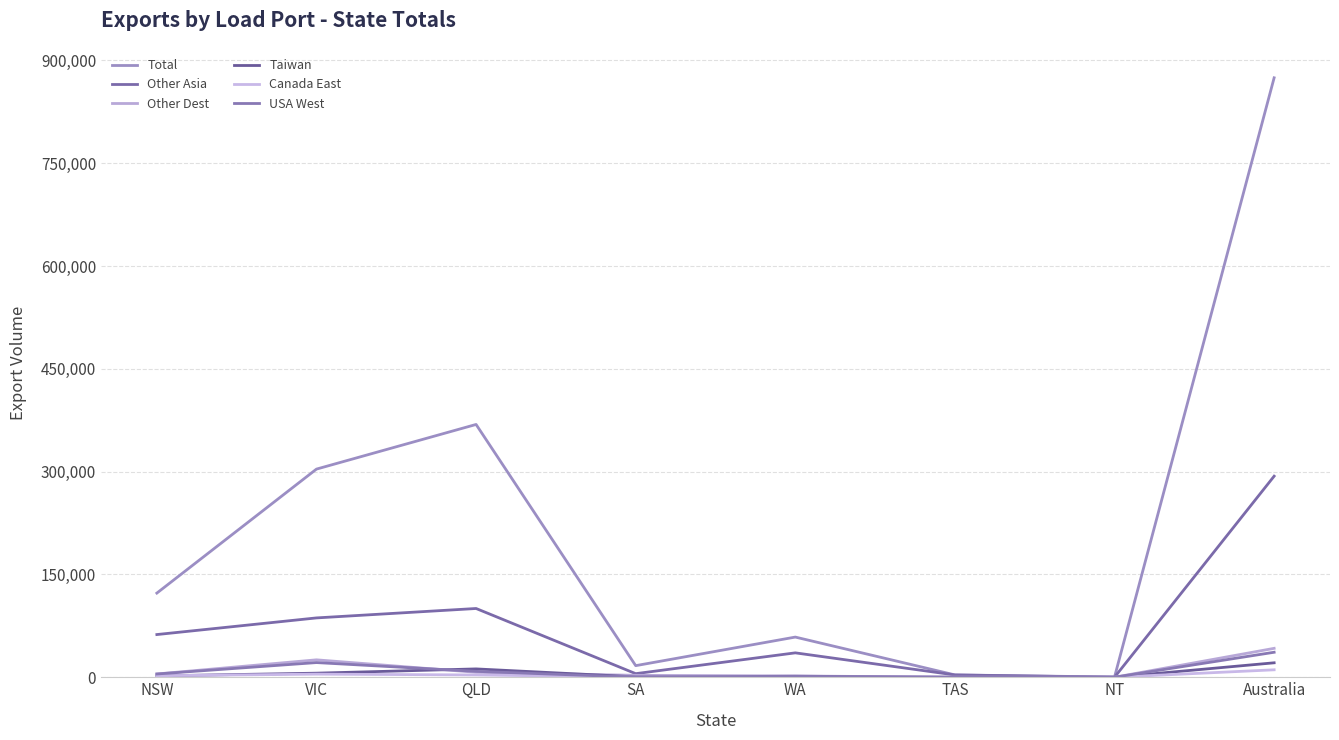

How many times do Taiwan and USA West cross each other?

2